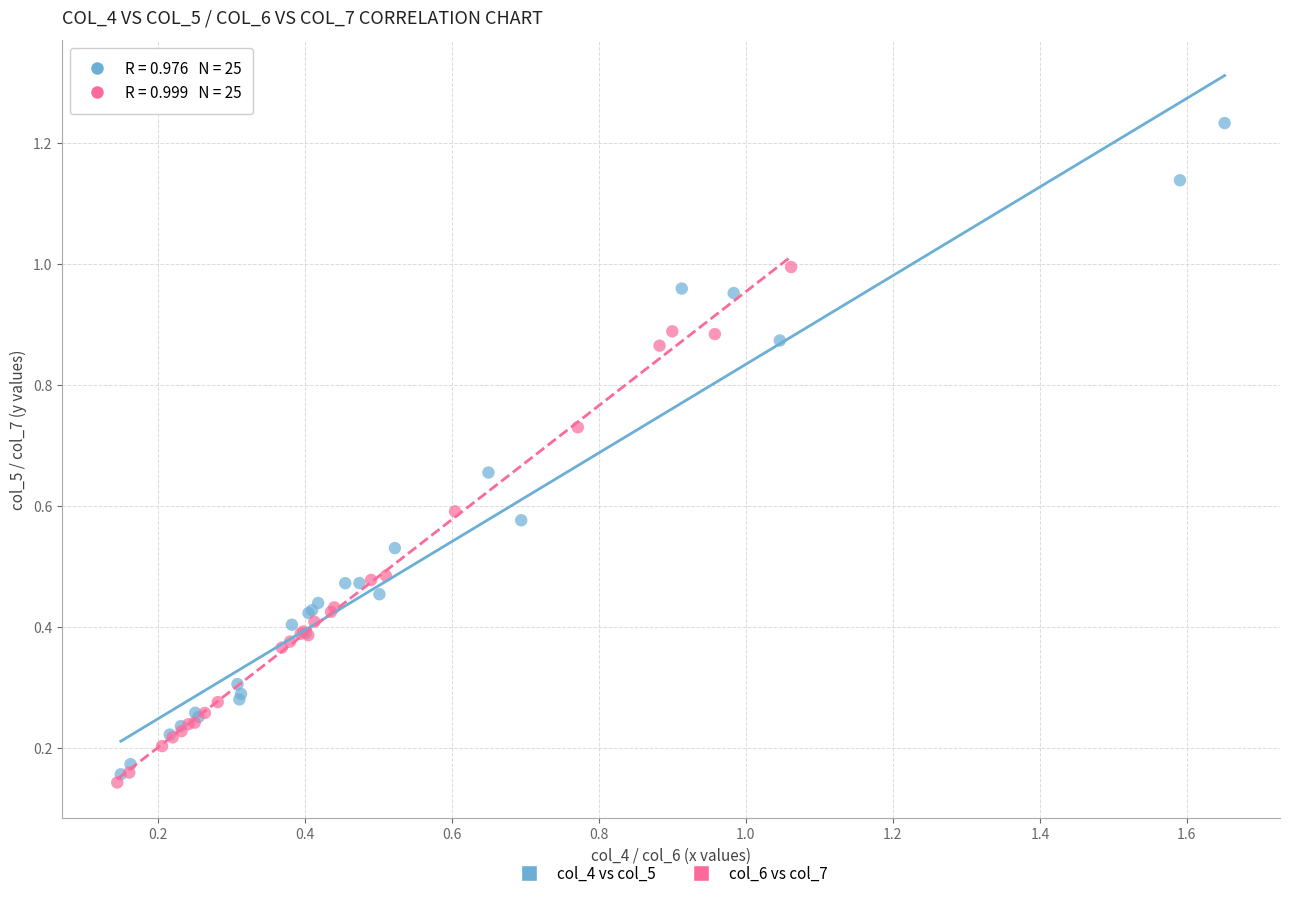

Which series contains the highest Y value?

col_4 vs col_5